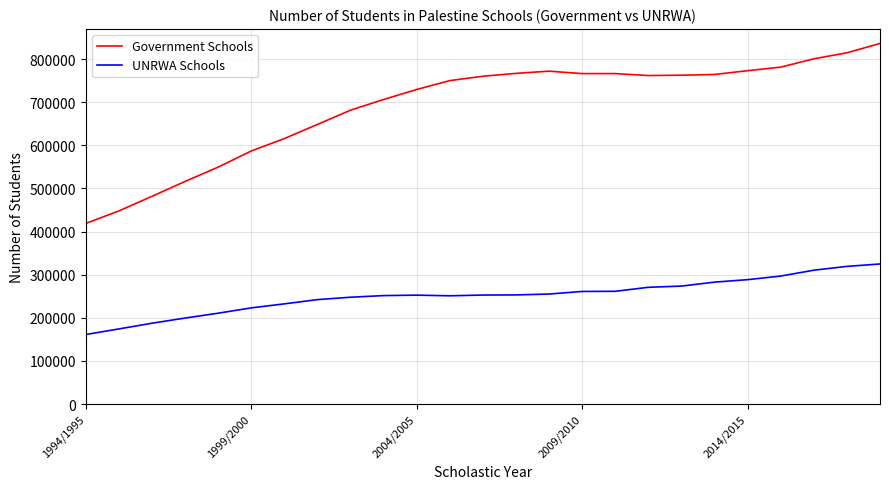

List the series in order of their overall mean, highest first.

Government Schools, UNRWA Schools